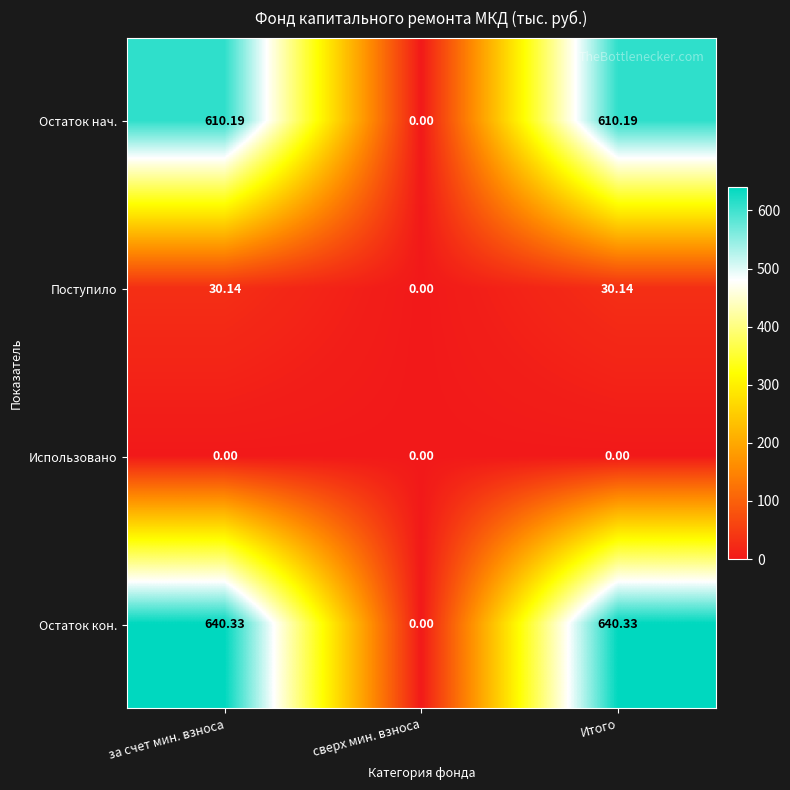

At Итого, list the series in order from largest to smallest.

Остаток кон., Остаток нач., Поступило, Использовано